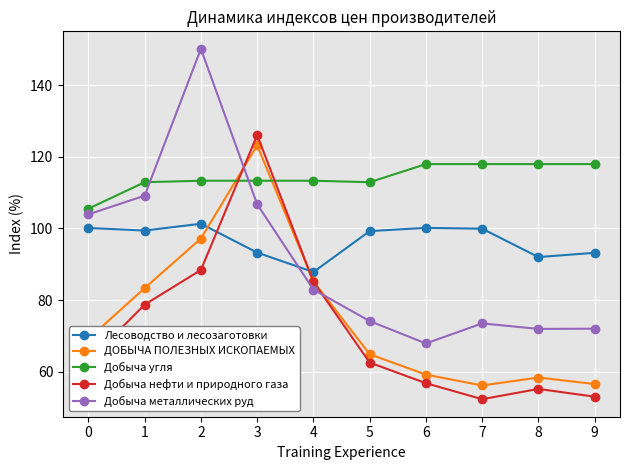

How many data points in ДОБЫЧА ПОЛЕЗНЫХ ИСКОПАЕМЫХ are less than 69?

5